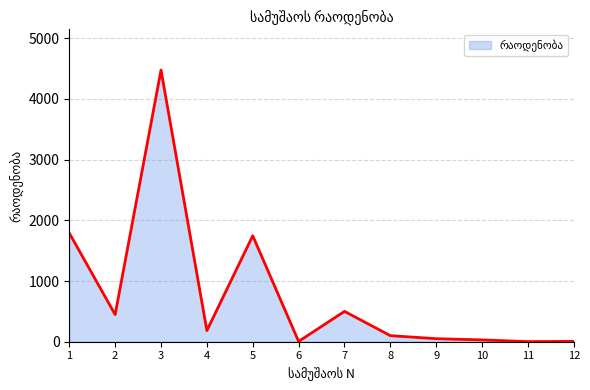

What is the difference between the maximum and minimum values?

4472.4